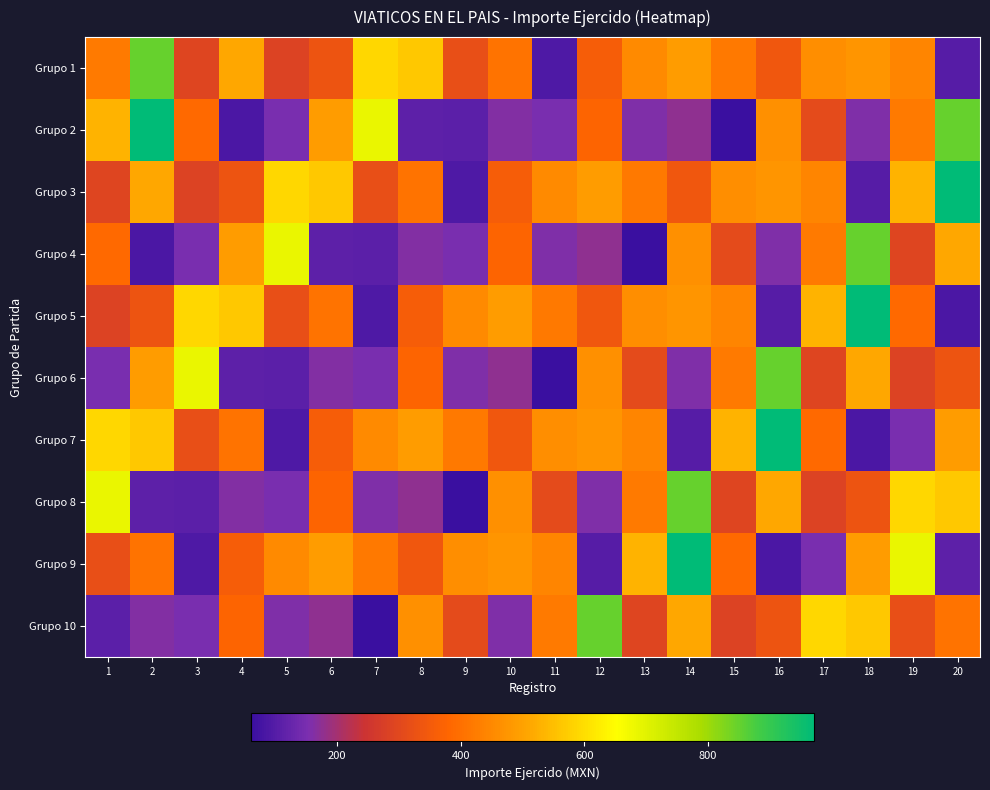

Reading left to right, extract all data points from this chart.

Grupo 1: 1=423.0	2=849.1	3=294.8	4=510.0	5=285.2	6=332.0	7=587.9	8=563.8	9=320.0	10=407.0	11=91.5	12=357.8	13=453.0	14=490.0	15=420.0	16=341.4	17=461.2	18=475.0	19=442.0	20=103.2
Grupo 2: 1=533.0	2=972.4	3=388.0	4=86.5	5=151.0	6=491.4	7=685.3	8=112.0	9=107.0	10=162.1	11=153.0	12=375.9	13=156.9	14=176.7	15=60.6	16=464.0	17=306.9	18=156.9	19=423.0	20=849.1
Grupo 3: 1=294.8	2=510.0	3=285.2	4=332.0	5=587.9	6=563.8	7=320.0	8=407.0	9=91.5	10=357.8	11=453.0	12=490.0	13=420.0	14=341.4	15=461.2	16=475.0	17=442.0	18=103.2	19=533.0	20=972.4
Grupo 4: 1=388.0	2=86.5	3=151.0	4=491.4	5=685.3	6=112.0	7=107.0	8=162.1	9=153.0	10=375.9	11=156.9	12=176.7	13=60.6	14=464.0	15=306.9	16=156.9	17=423.0	18=849.1	19=294.8	20=510.0
Grupo 5: 1=285.2	2=332.0	3=587.9	4=563.8	5=320.0	6=407.0	7=91.5	8=357.8	9=453.0	10=490.0	11=420.0	12=341.4	13=461.2	14=475.0	15=442.0	16=103.2	17=533.0	18=972.4	19=388.0	20=86.5
Grupo 6: 1=151.0	2=491.4	3=685.3	4=112.0	5=107.0	6=162.1	7=153.0	8=375.9	9=156.9	10=176.7	11=60.6	12=464.0	13=306.9	14=156.9	15=423.0	16=849.1	17=294.8	18=510.0	19=285.2	20=332.0
Grupo 7: 1=587.9	2=563.8	3=320.0	4=407.0	5=91.5	6=357.8	7=453.0	8=490.0	9=420.0	10=341.4	11=461.2	12=475.0	13=442.0	14=103.2	15=533.0	16=972.4	17=388.0	18=86.5	19=151.0	20=491.4
Grupo 8: 1=685.3	2=112.0	3=107.0	4=162.1	5=153.0	6=375.9	7=156.9	8=176.7	9=60.6	10=464.0	11=306.9	12=156.9	13=423.0	14=849.1	15=294.8	16=510.0	17=285.2	18=332.0	19=587.9	20=563.8
Grupo 9: 1=320.0	2=407.0	3=91.5	4=357.8	5=453.0	6=490.0	7=420.0	8=341.4	9=461.2	10=475.0	11=442.0	12=103.2	13=533.0	14=972.4	15=388.0	16=86.5	17=151.0	18=491.4	19=685.3	20=112.0
Grupo 10: 1=107.0	2=162.1	3=153.0	4=375.9	5=156.9	6=176.7	7=60.6	8=464.0	9=306.9	10=156.9	11=423.0	12=849.1	13=294.8	14=510.0	15=285.2	16=332.0	17=587.9	18=563.8	19=320.0	20=407.0